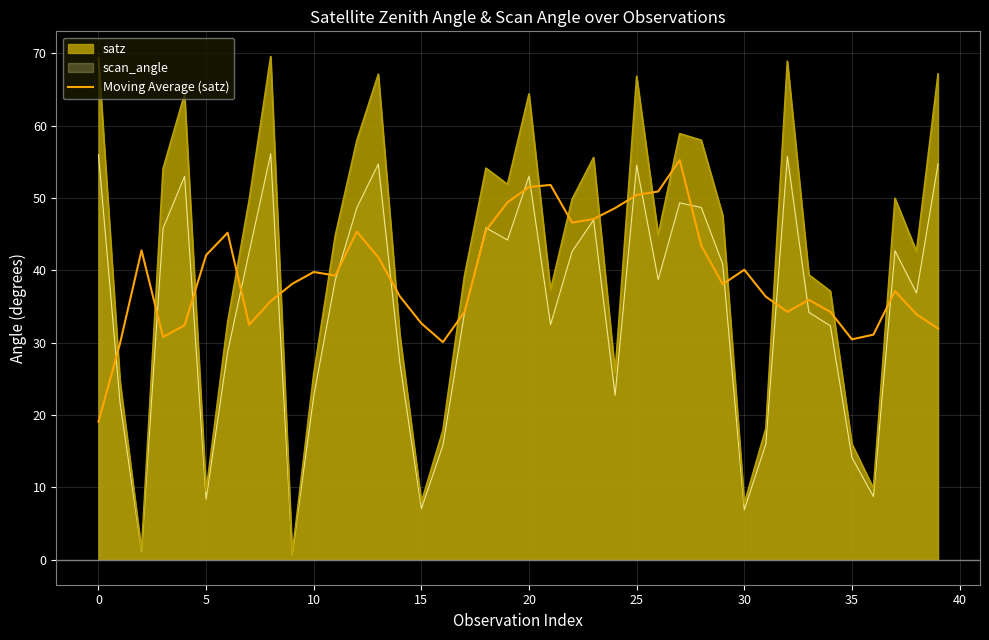

Is it true that the value at 25 is 83.2?

False